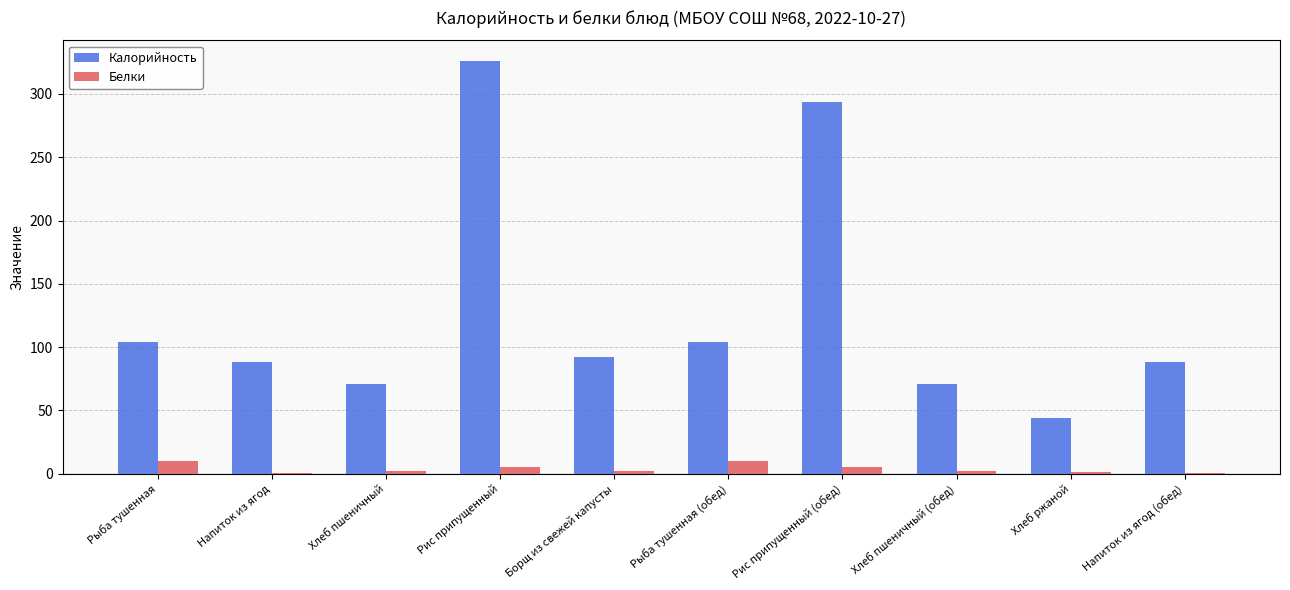

What is the maximum value for Белки?

10.0